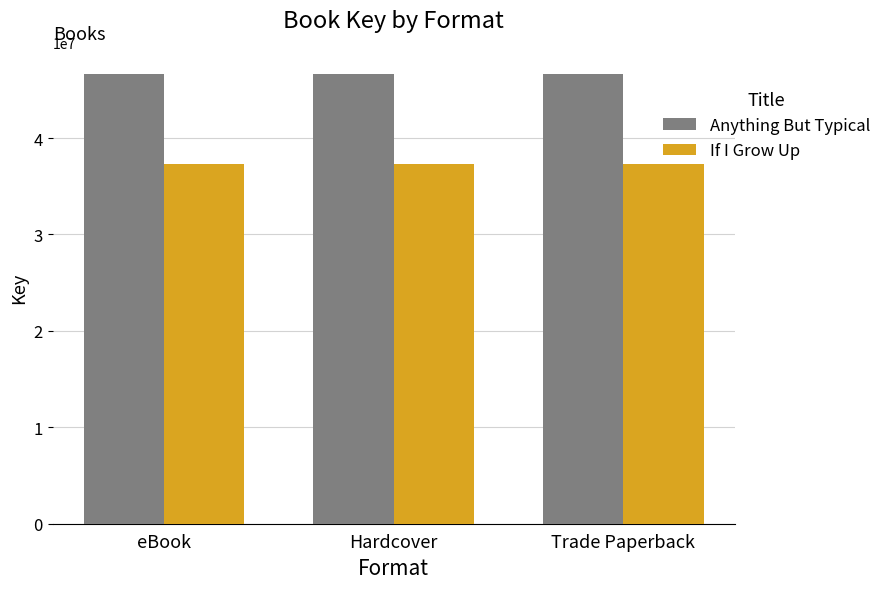

Count the number of categories in the chart.

3